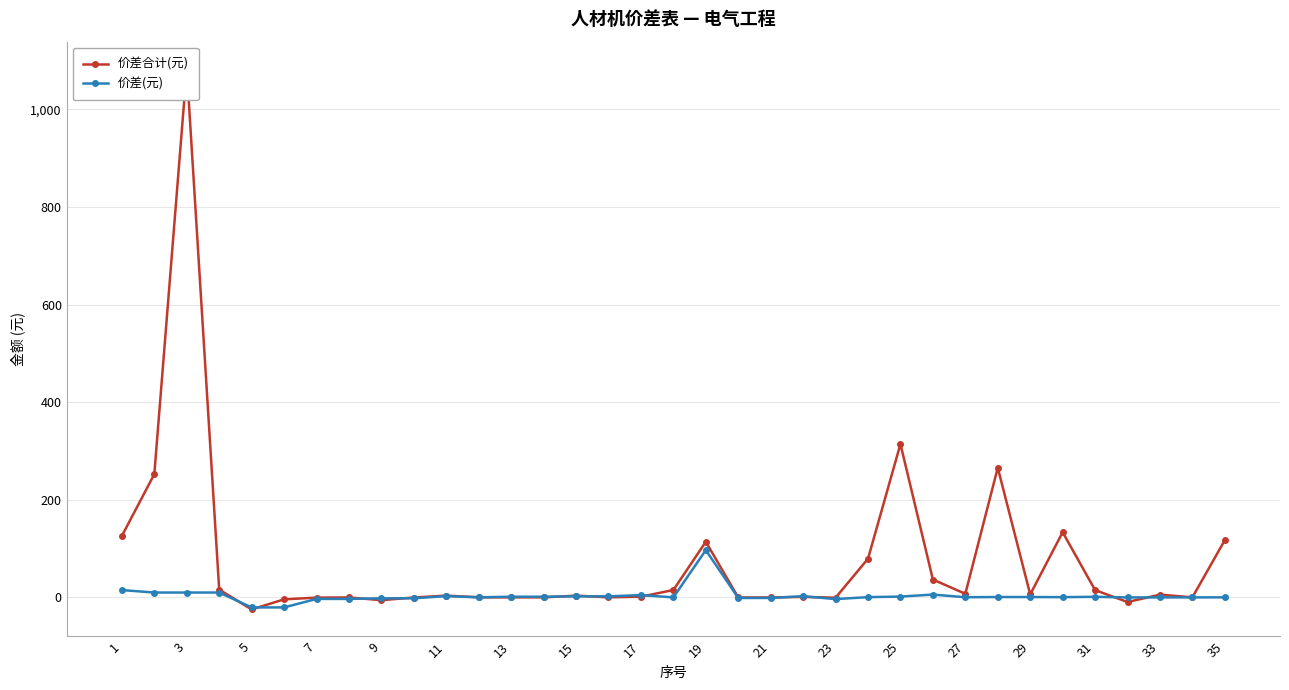

After their last crossing, which series has the higher values: 价差合计(元) or 价差(元)?

价差合计(元)